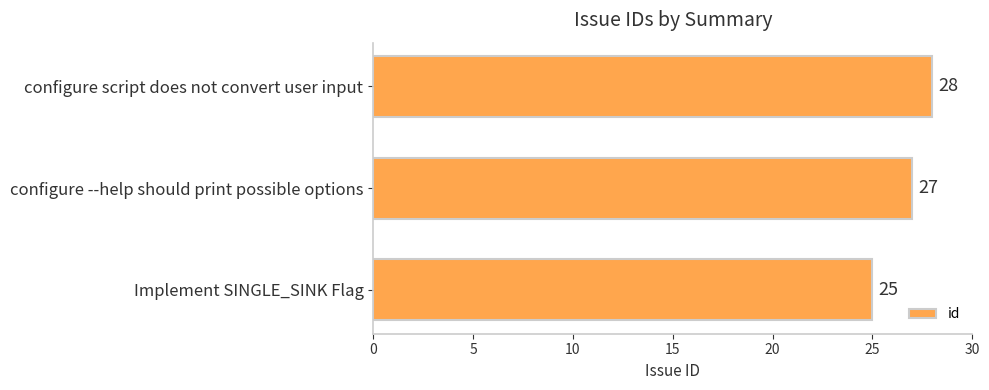

What is the average value?

27